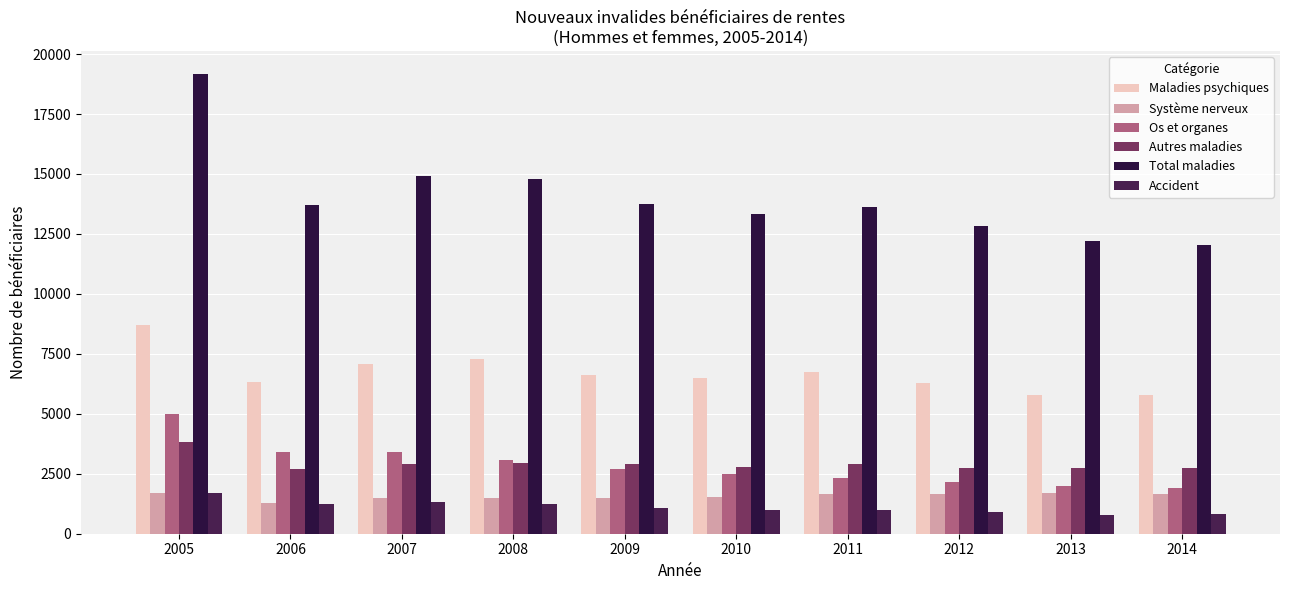

What is the total value across all series at 2009?

28572